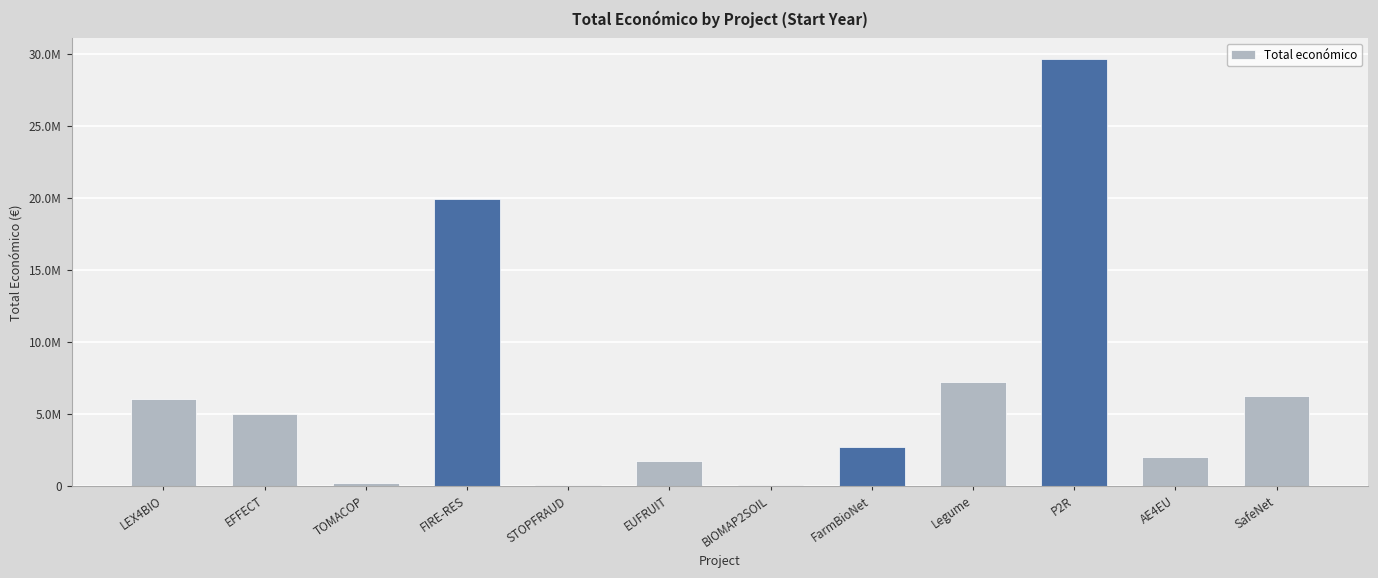

The value at P2R is 50307108. True or false?

False